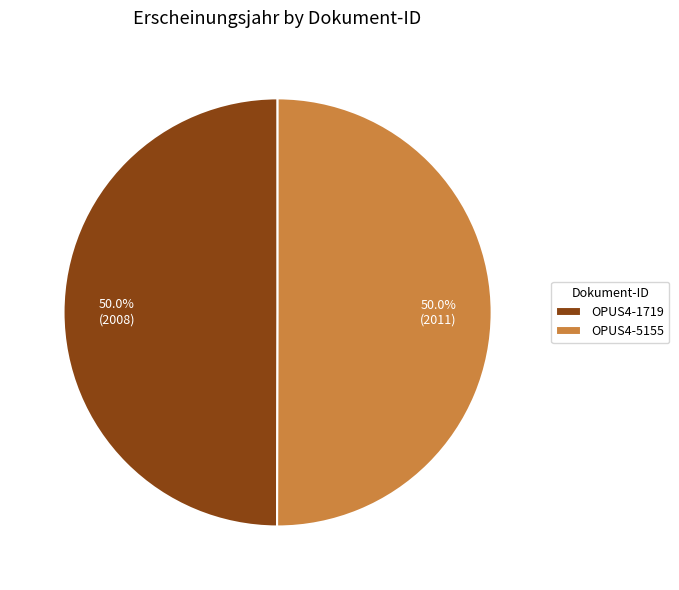

To the nearest percent, what percentage of the pie is OPUS4-5155?

50%